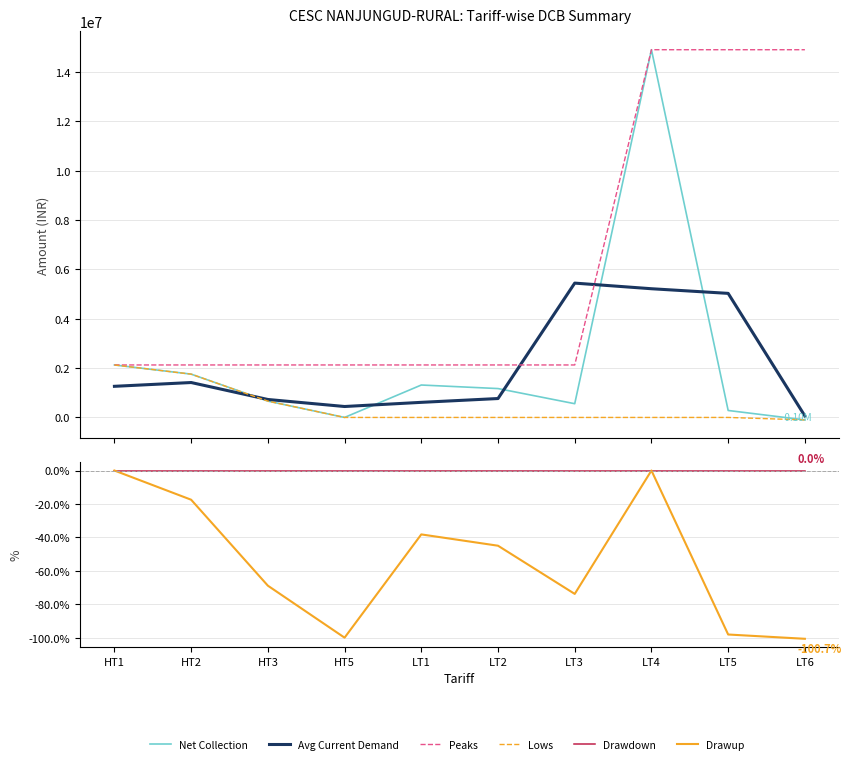

Reading left to right, what are all the values shown in this chart?

Net Collection: 2126386.0	1754888.0	661593.0	0.0	1313798.0	1169828.0	556683.0	14898674.0	282195.0	-100000.0
Avg Current Demand: 1261246.3	1414545.7	727744.7	443097.3	611673.3	766188.3	5442615.0	5214804.7	5026956.3	60731.7
Peaks: 2126386.0	2126386.0	2126386.0	2126386.0	2126386.0	2126386.0	2126386.0	14898674.0	14898674.0	14898674.0
Lows: 2126386.0	1754888.0	661593.0	0.0	0.0	0.0	0.0	0.0	0.0	-100000.0
Drawdown: 0.0	0.0	0.0	0.0	0.0	0.0	0.0	0.0	0.0	0.0
Drawup: 0.0	-17.5	-68.9	-100.0	-38.2	-45.0	-73.8	0.0	-98.1	-100.7